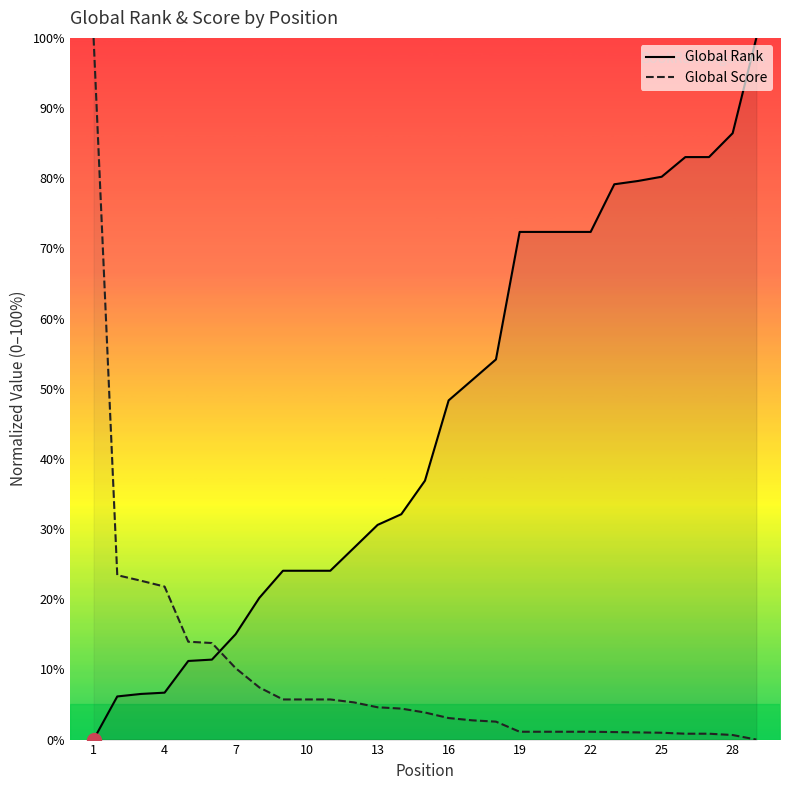

List the series in order of their overall mean, highest first.

Global Rank, Global Score